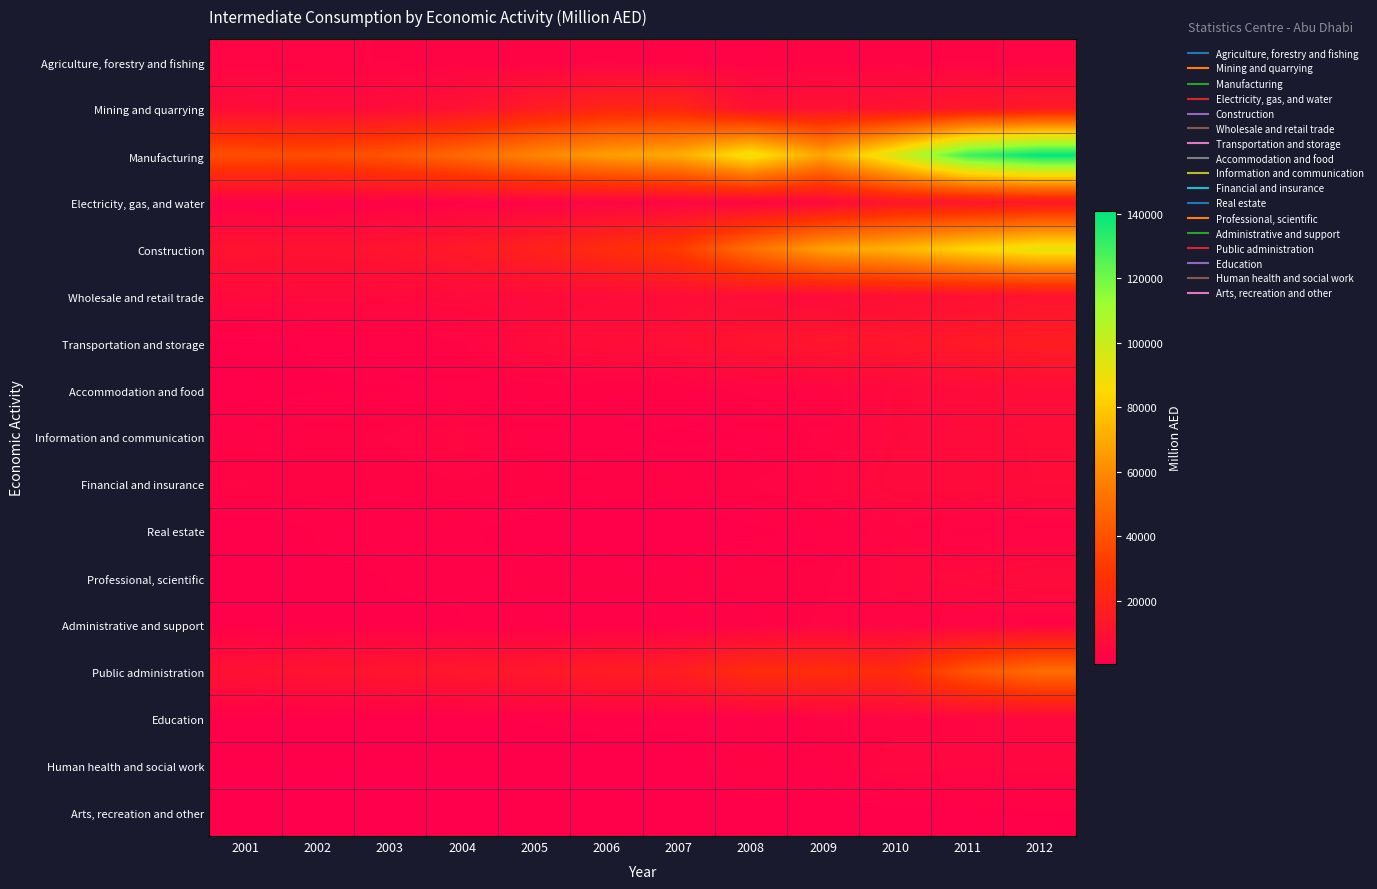

What is the difference between the highest and lowest values at 2004?

48158.1